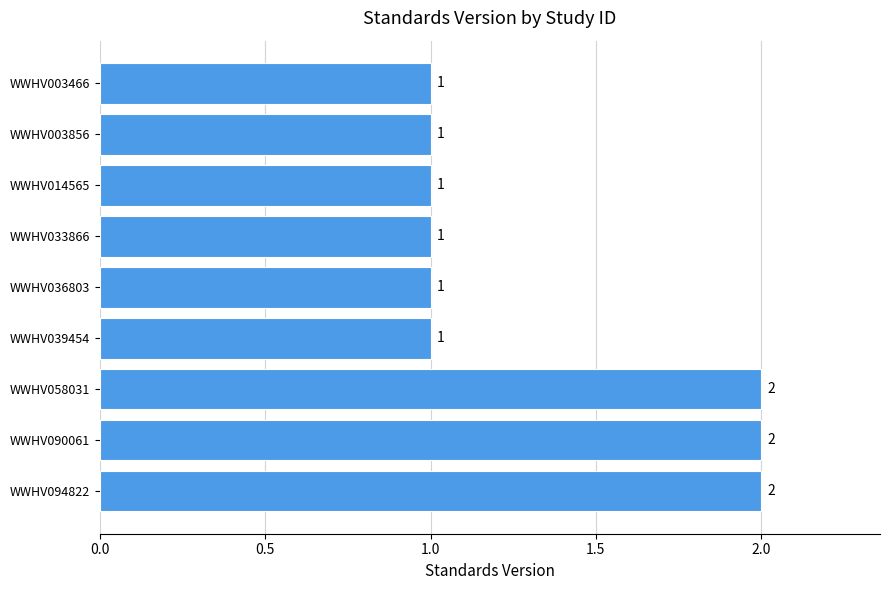

Count the values in the range 1 to 2.

9